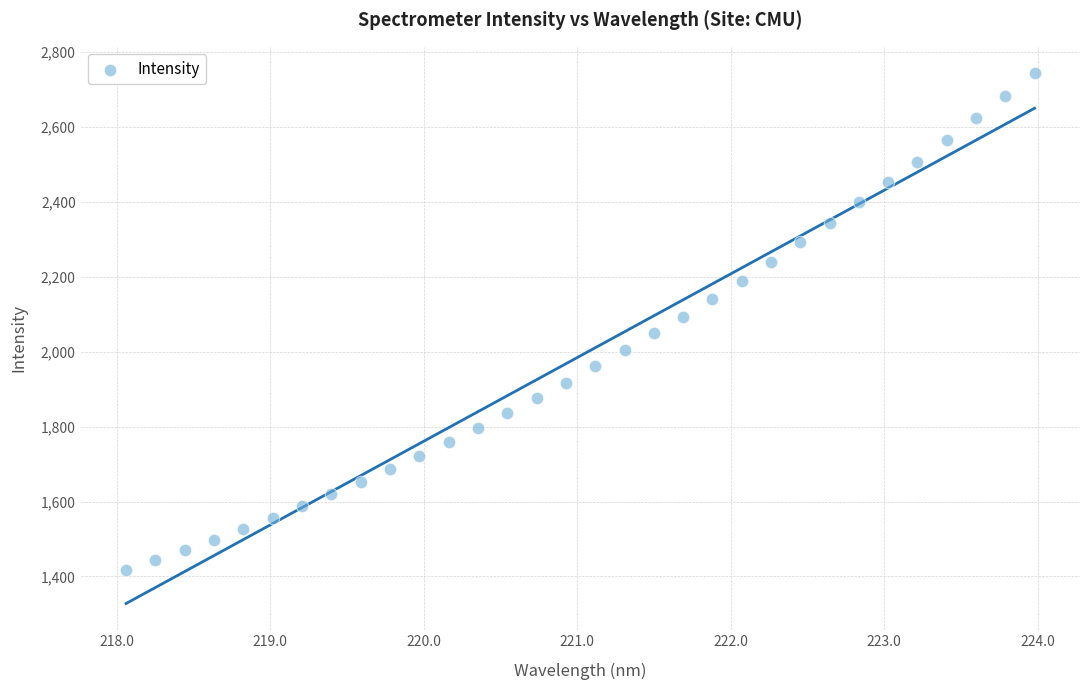

What is the range of X values (max minus min)?

5.9